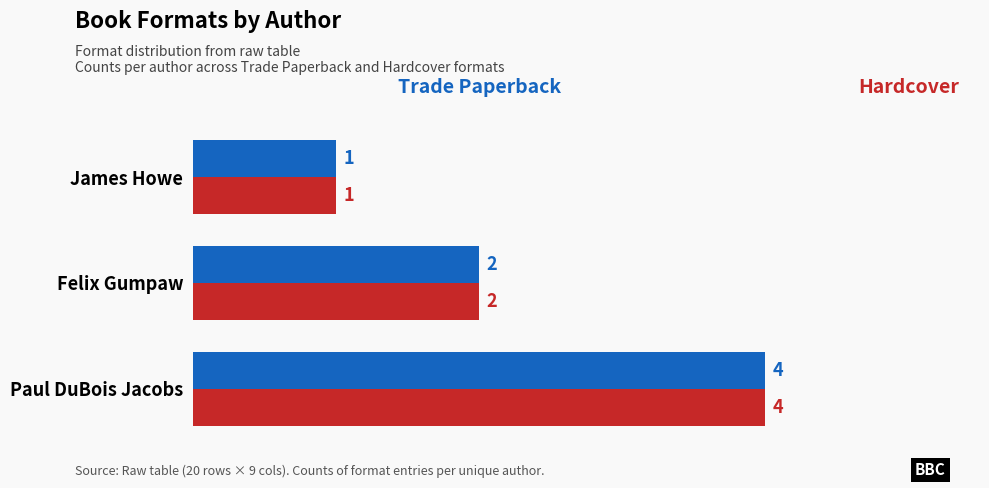

Which label corresponds to the largest value in the chart?

Paul DuBois Jacobs